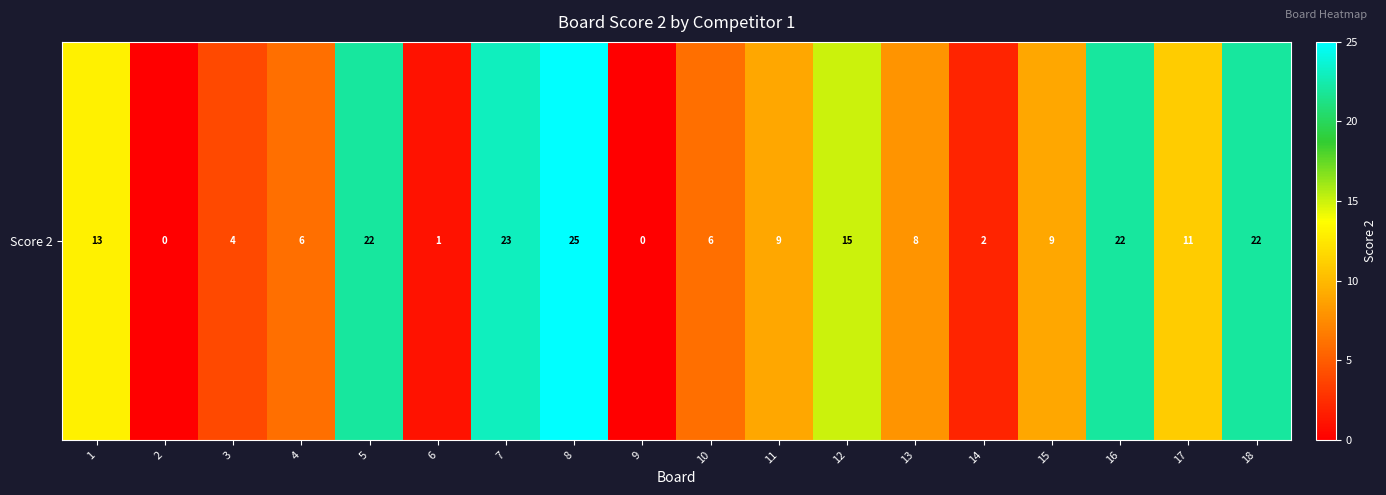

Which category has the lowest value across all series?

2